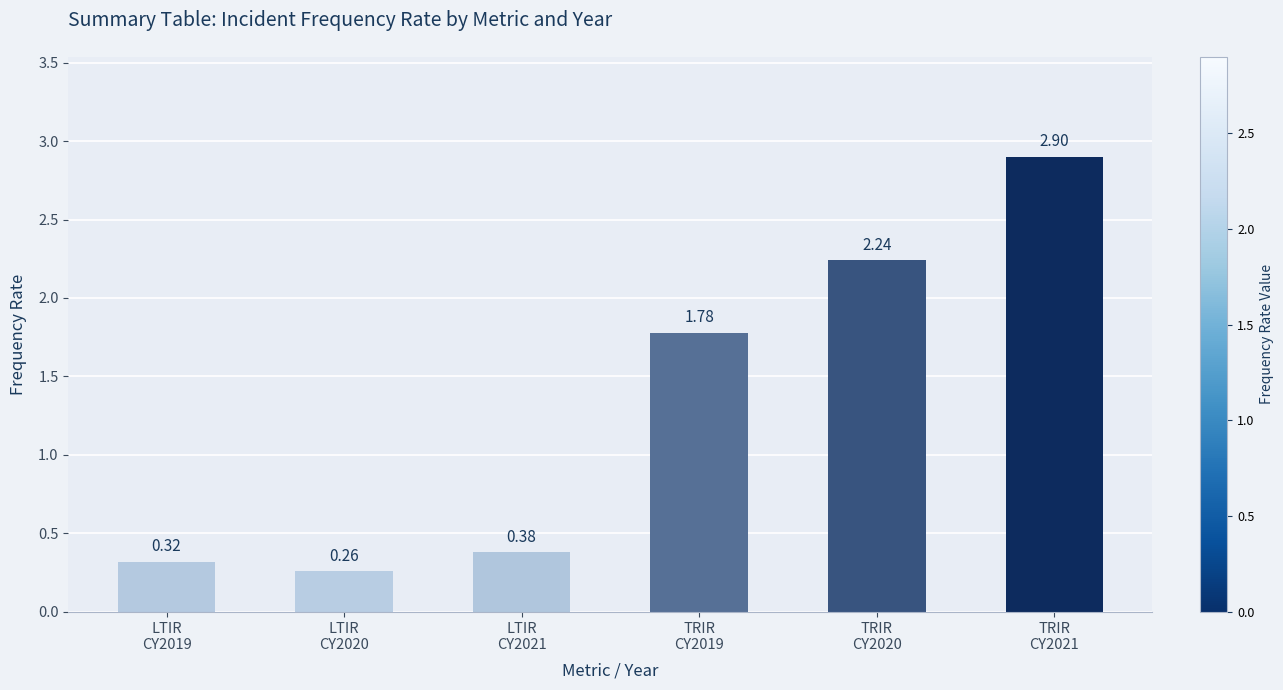

What is the ratio of the value at LTIR
CY2019 to the value at TRIR
CY2019?

0.2